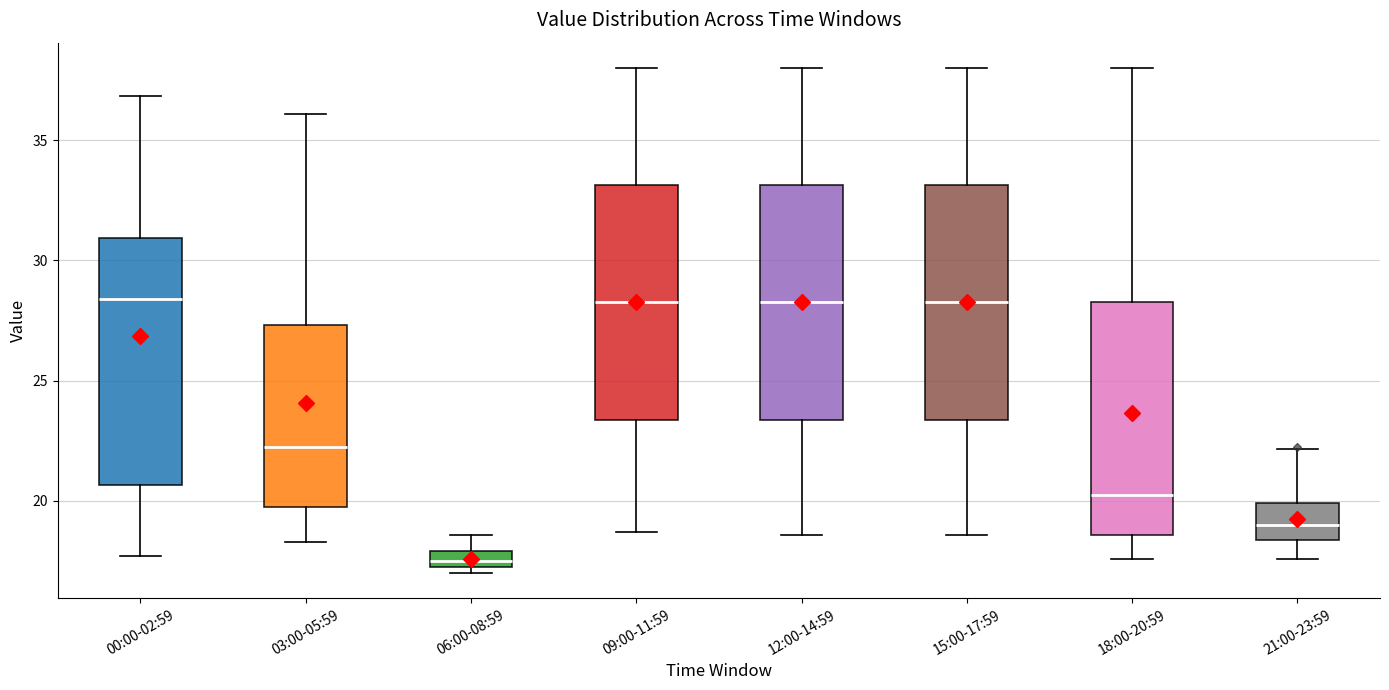

Comparing the boxes themselves (not the whiskers), which one is the tallest?

00:00-02:59